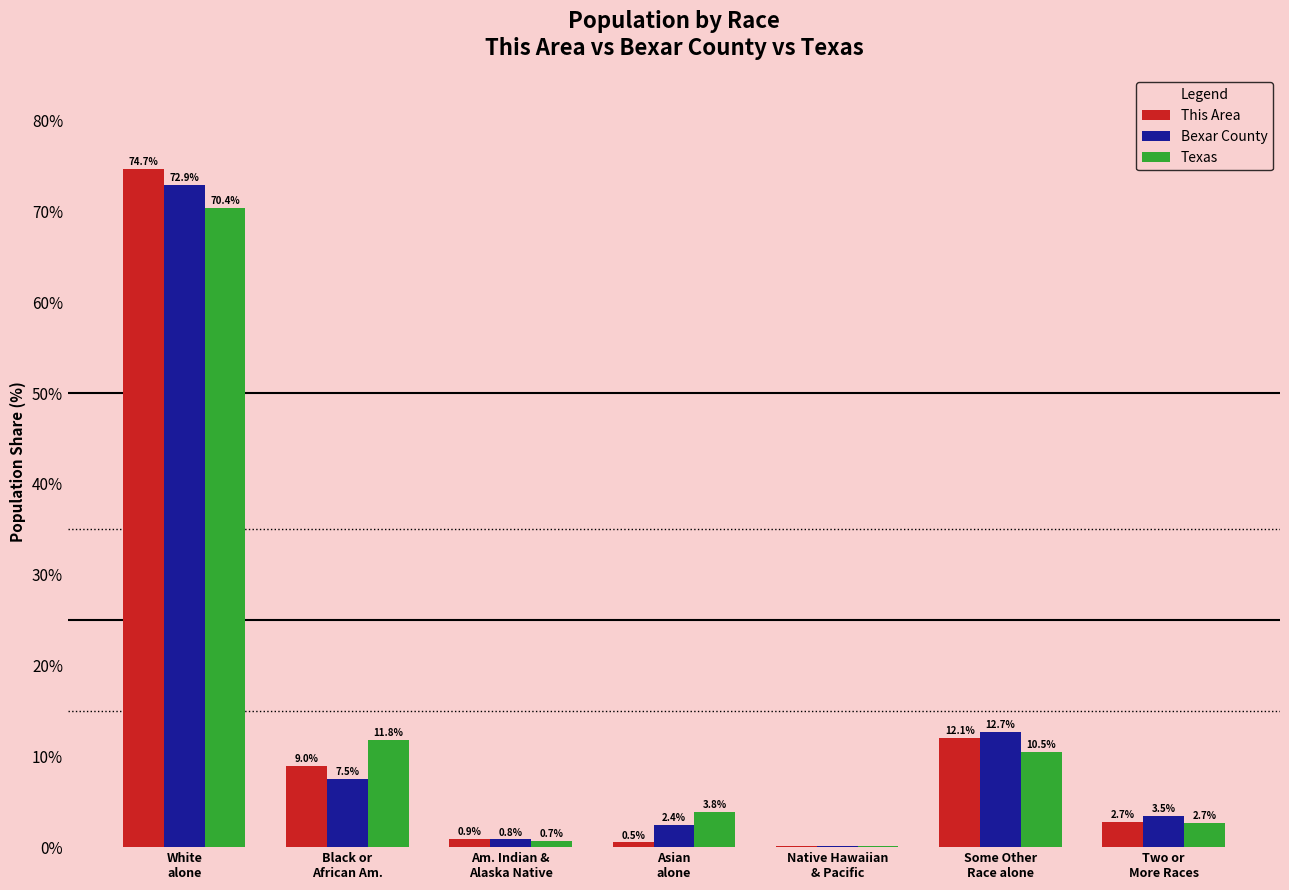

How many data points in Texas are above 3?

4